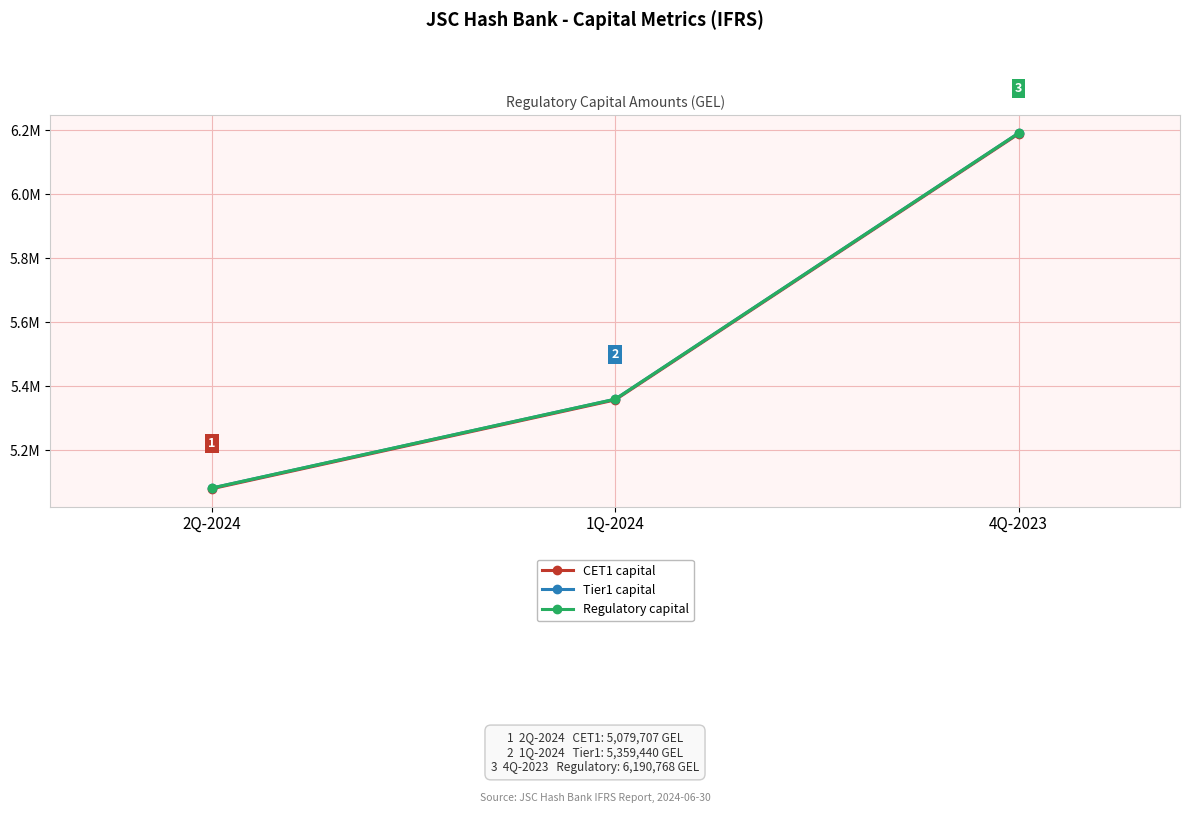

What is the average value of the Regulatory capital series?

5544005.1